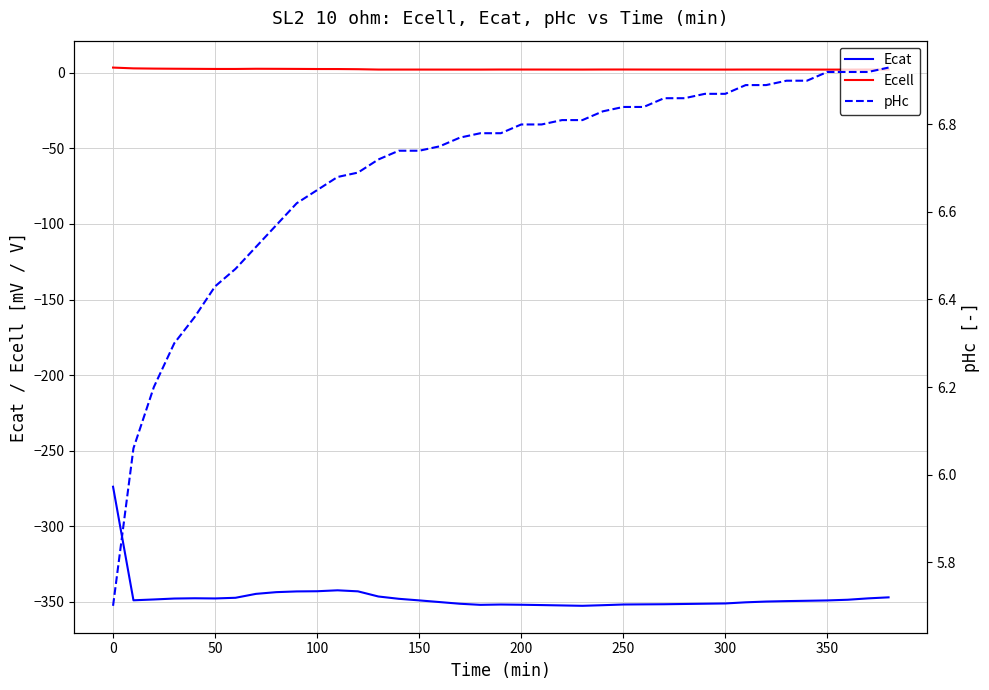

The Ecat series shows -347.7 at 50. True or false?

True